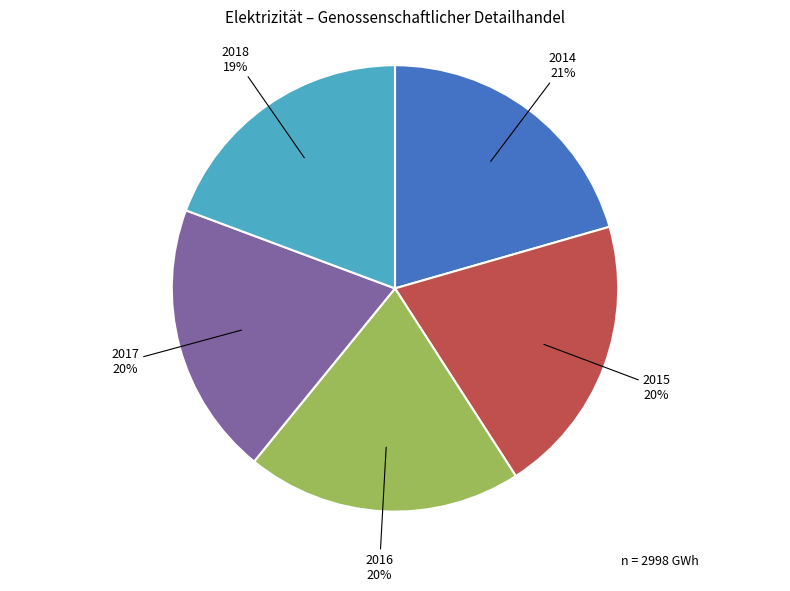

To the nearest percent, what is the average slice percentage?

20%